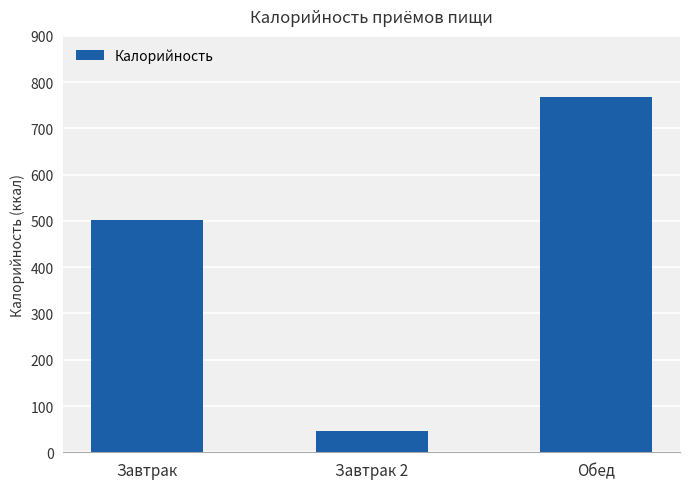

What is the minimum value shown in the chart?

45.0